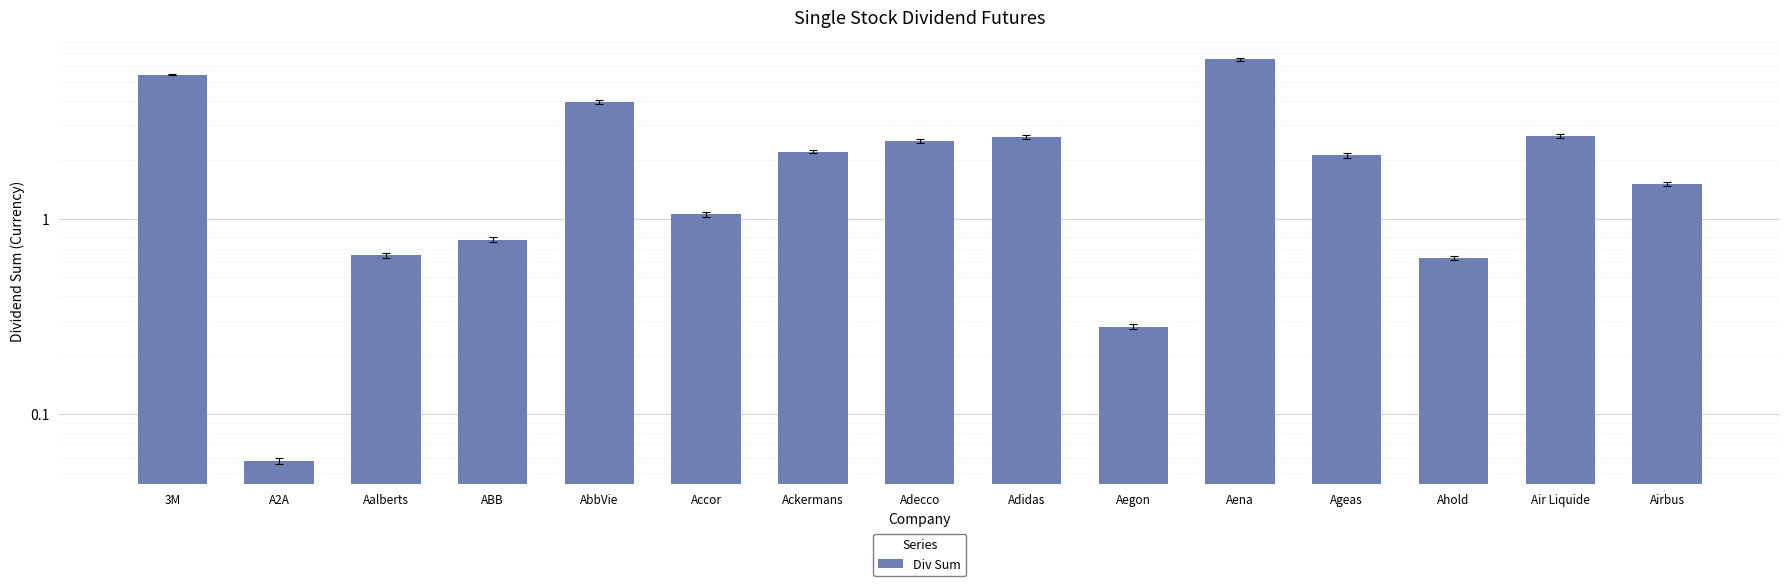

Reading left to right, list all the values displayed in this chart.

5.4	0.1	0.7	0.8	4.0	1.1	2.2	2.5	2.6	0.3	6.5	2.1	0.6	2.6	1.5